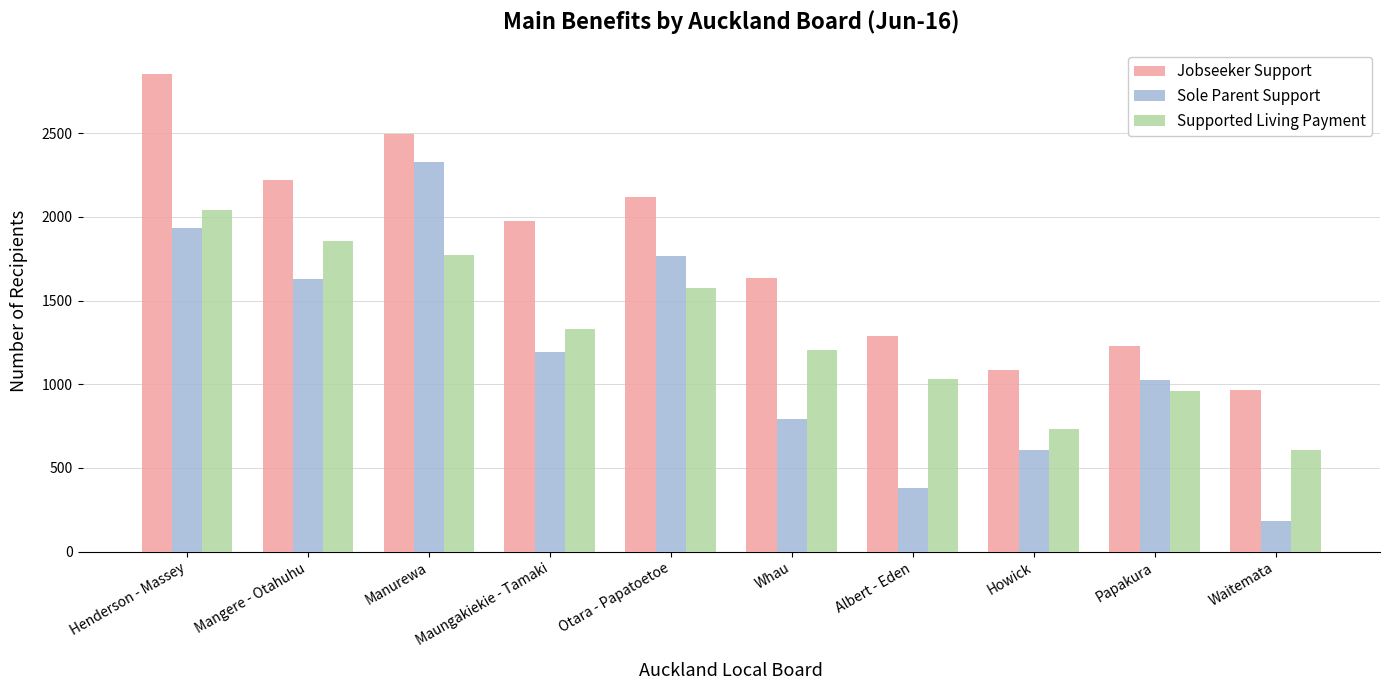

The value of Jobseeker Support at Otara - Papatoetoe is 803. True or false?

False